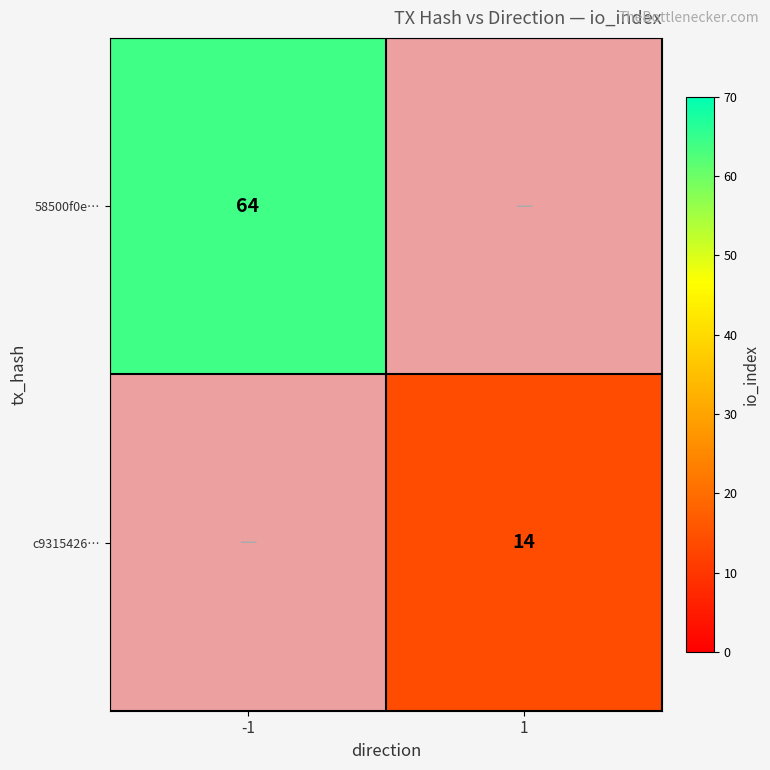

The value of 58500f0e… at -1 is 64. True or false?

True